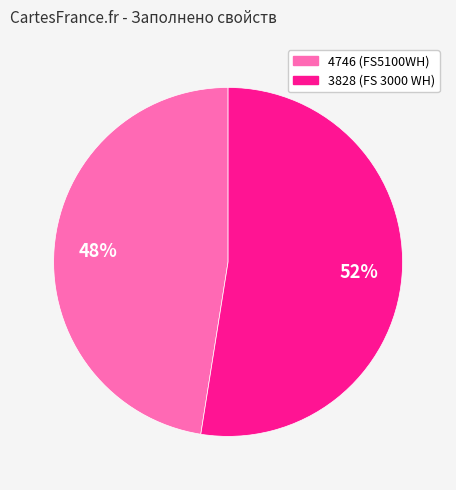

What is the largest slice in the pie chart?

3828